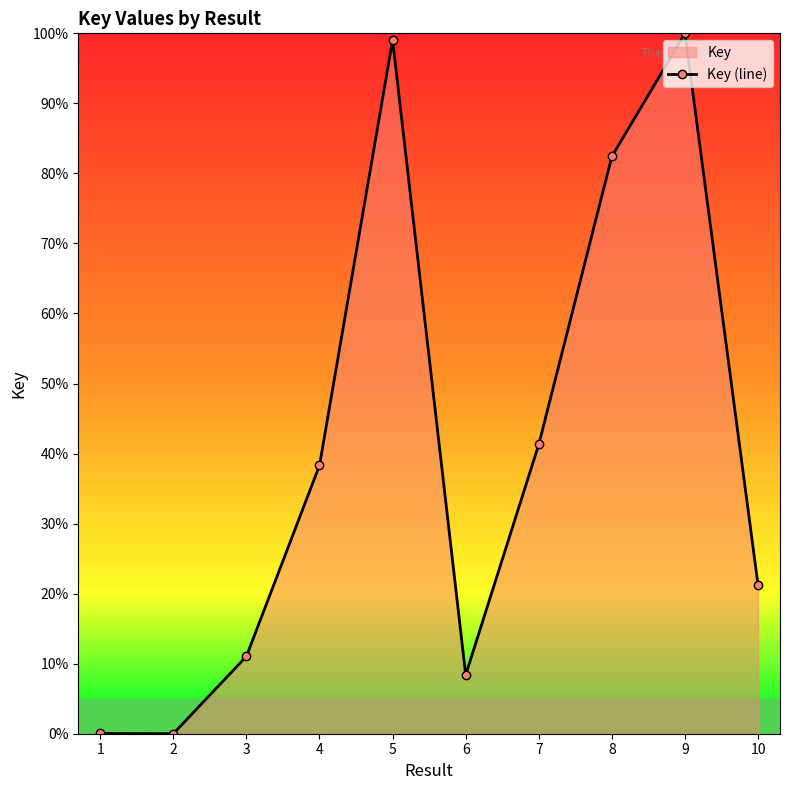

Reading right to left, extract all data points from this chart.

10=21.2	9=100.0	8=82.4	7=41.3	6=8.4	5=99.0	4=38.3	3=11.0	2=0.0	1=0.0